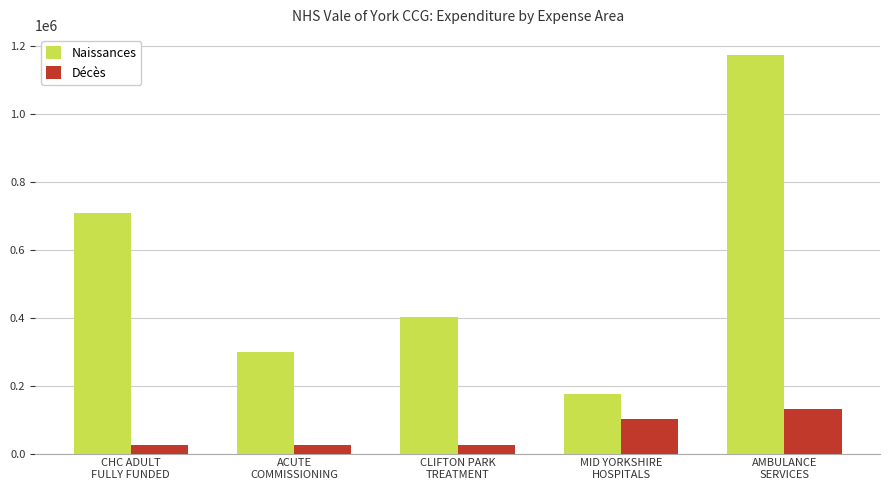

List the series in order of their overall mean, highest first.

Naissances, Décès